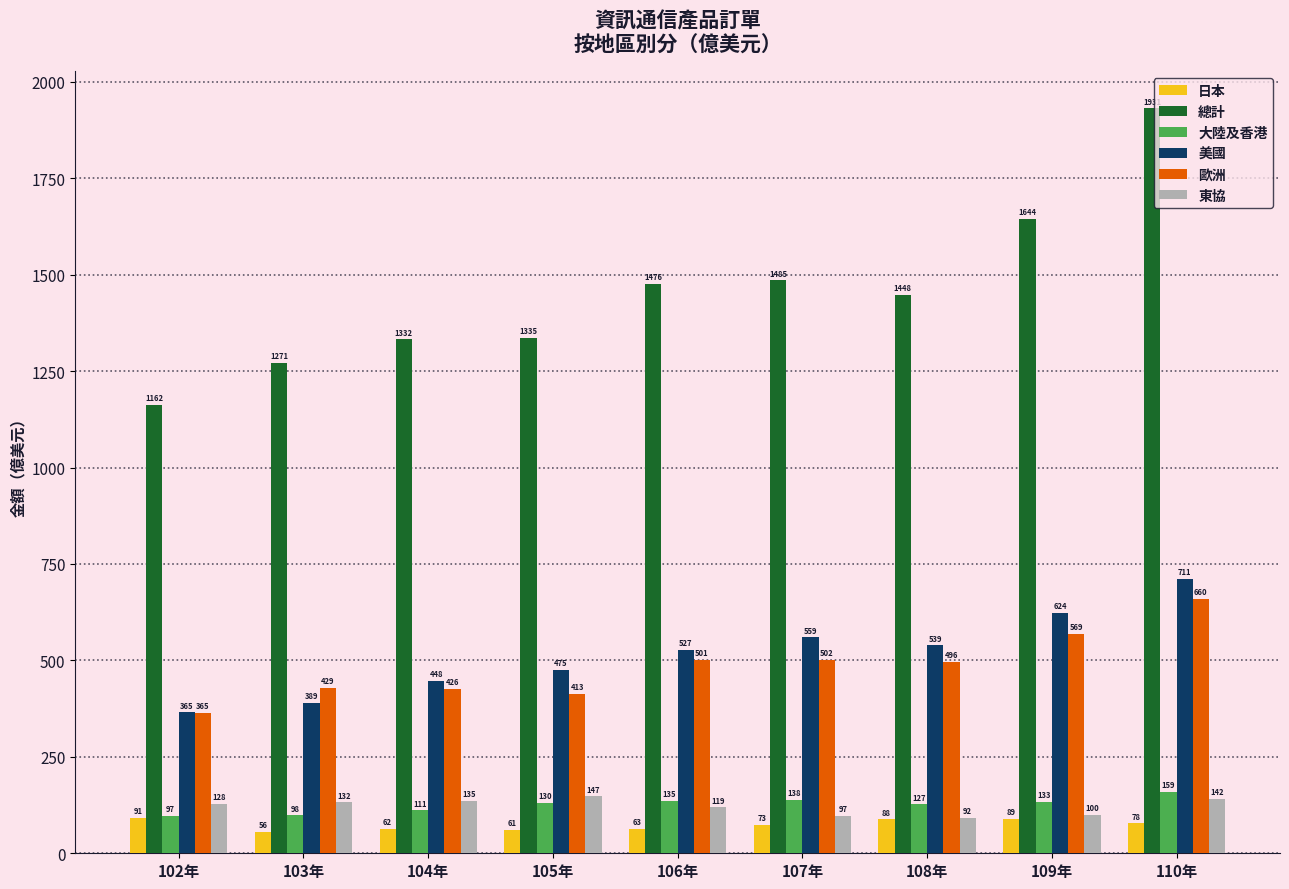

How many categories are shown in the chart?

9